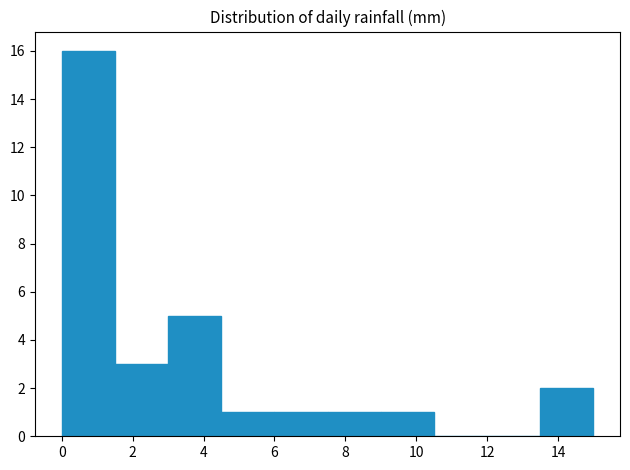

Reading left to right, transcribe this chart: for each bar, give the range it covers on the x-axis and its height. Neither the bar edges nor the heights are printed on the chart, so give them approximately, as read against the axes.

0.0 to 1.5: 16
1.5 to 3.0: 3
3.0 to 4.5: 5
4.5 to 6.0: 1
6.0 to 7.5: 1
7.5 to 9.0: 1
9.0 to 10.5: 1
10.5 to 12.0: 0
12.0 to 13.5: 0
13.5 to 15.0: 2